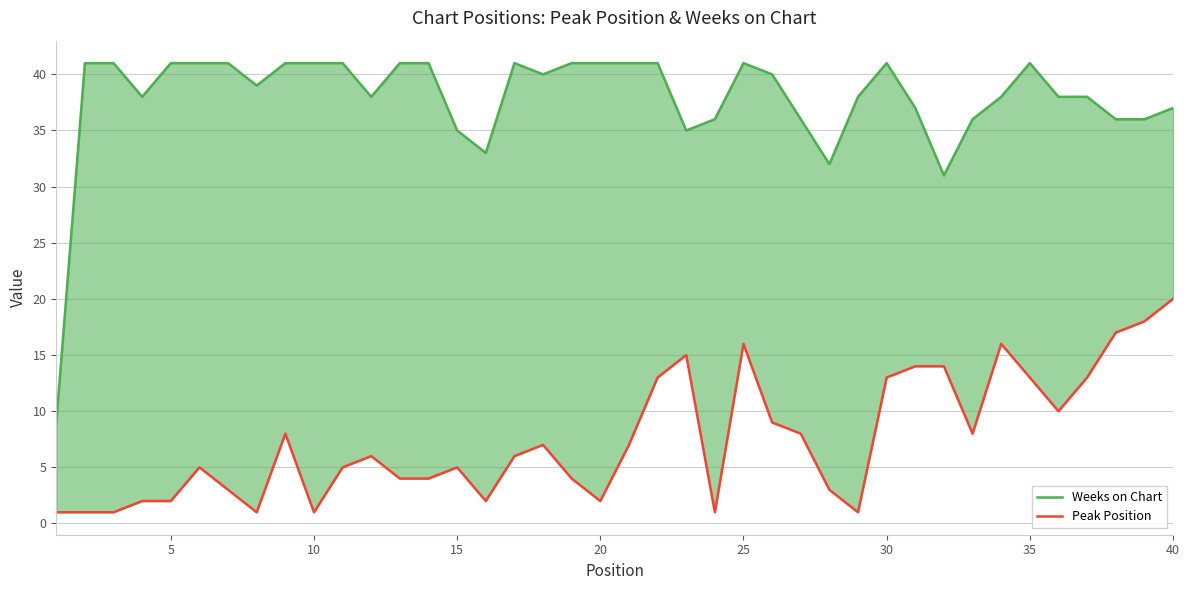

How many lines are shown in the chart?

2